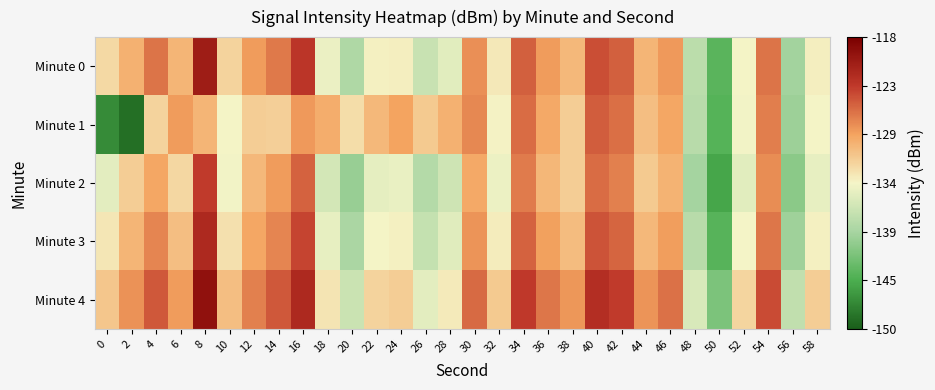

Which has a higher value, 26 or 42?

42